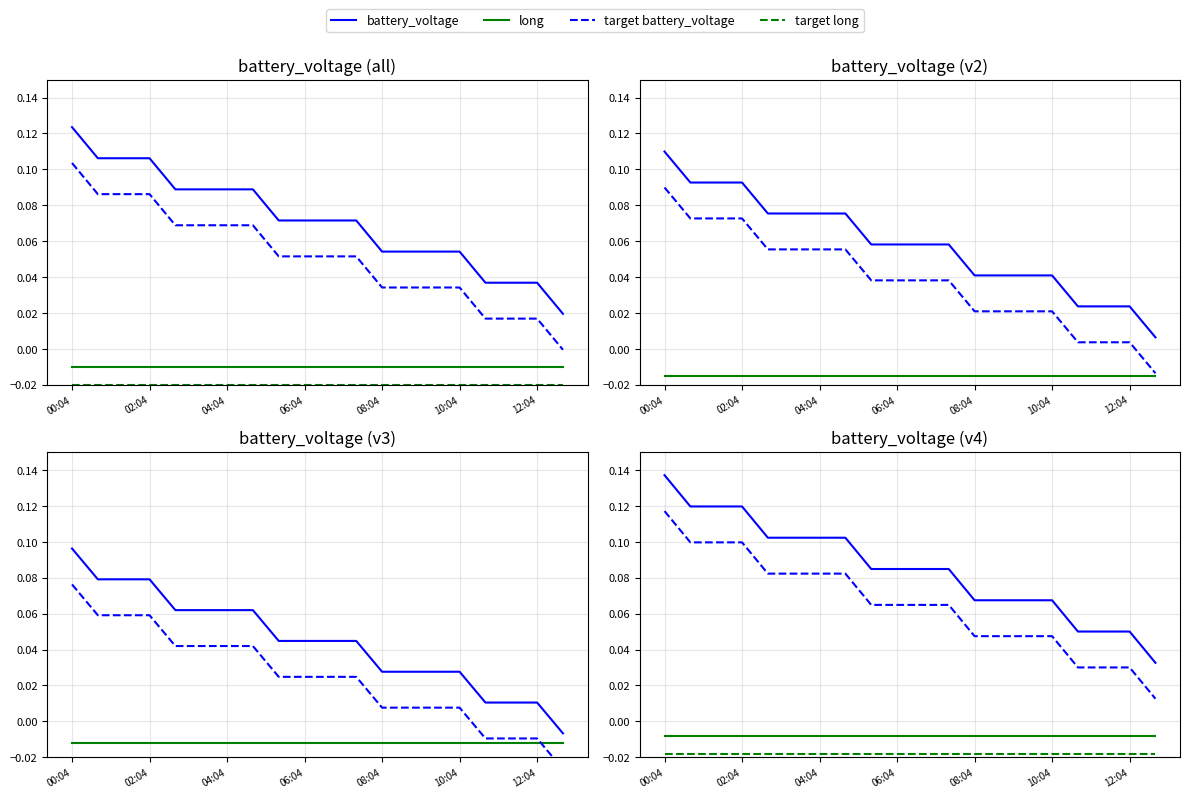

What is the sum of all long values?

-0.2